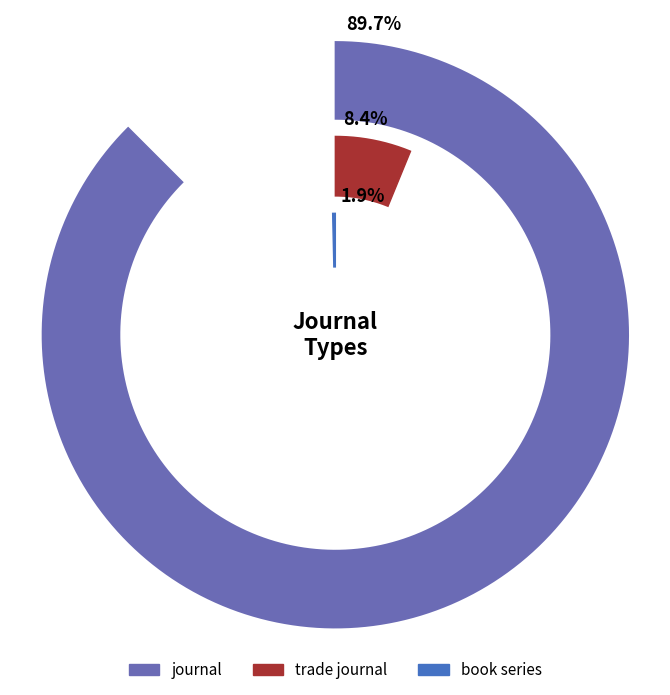

Is it true that journal is 99% of the pie?

False